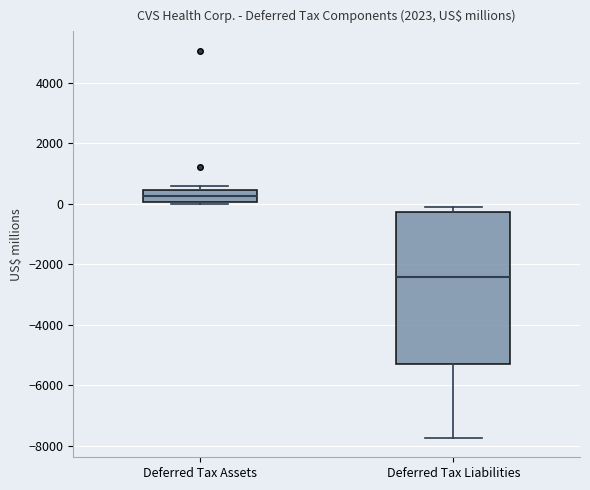

Reading left to right, read every box against the y-axis: the position of its median line, the range the box covers, and the ends of its whiskers. The values are not printed on the chart, so give them approximately, as read against the axis.

Deferred Tax Assets: median 200, box 0 to 400, whiskers 0 (just below the box's lower edge) to 600
Deferred Tax Liabilities: median -2400, box -5200 to -200, whiskers -7800 to -200 (just above the box's upper edge)